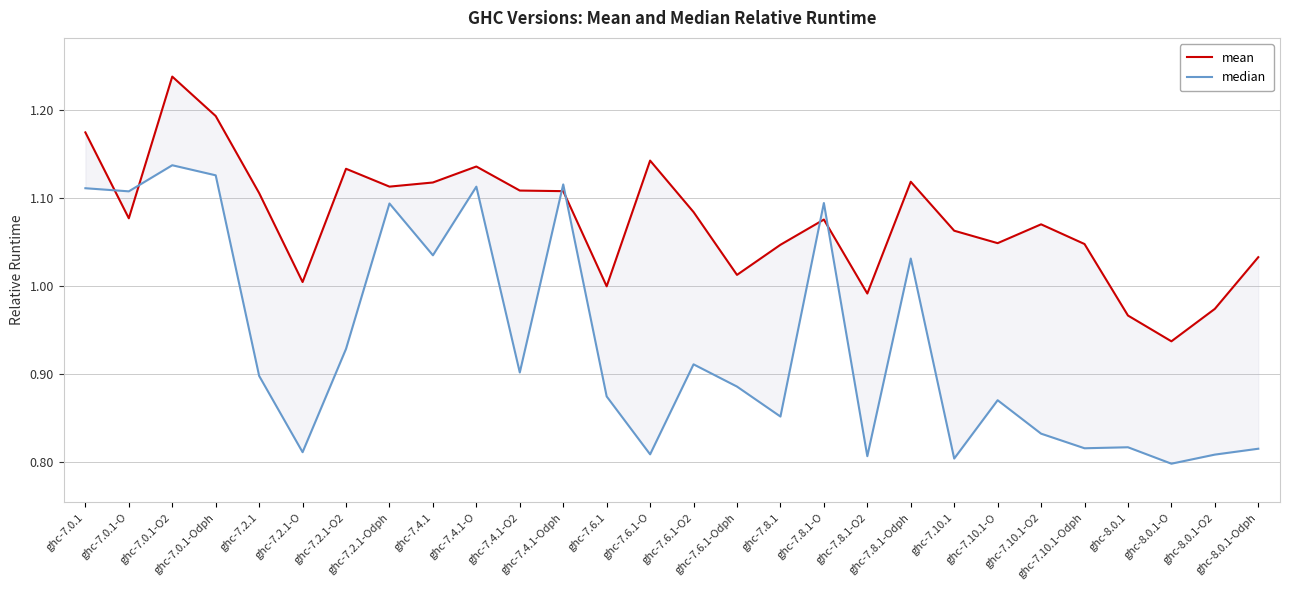

What is the difference between the highest and lowest values at ghc-7.6.1-O?

0.3